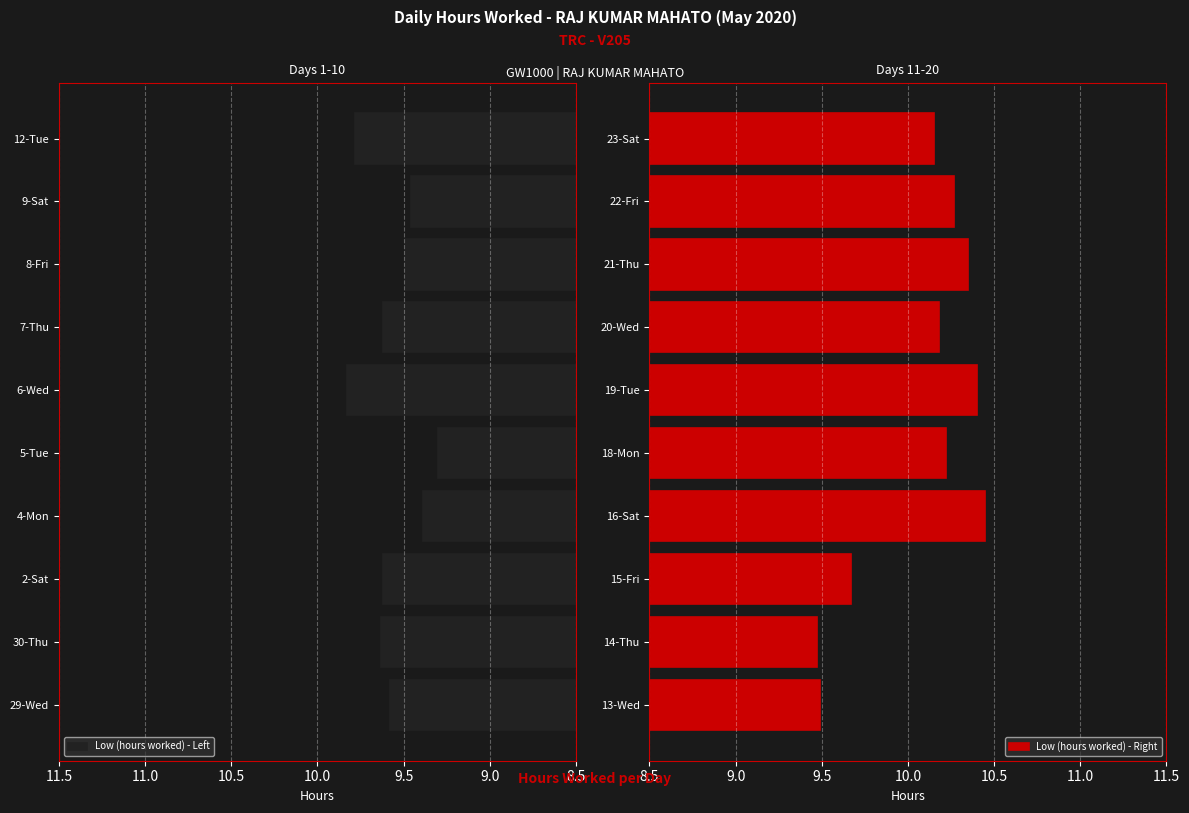

Reading right to left, transcribe all the data shown in this chart.

Low (hours worked) - Left: 9.8	9.5	9.5	9.6	9.8	9.3	9.4	9.6	9.6	9.6
Low (hours worked) - Right: 10.2	10.3	10.3	10.2	10.4	10.2	10.4	9.7	9.5	9.5